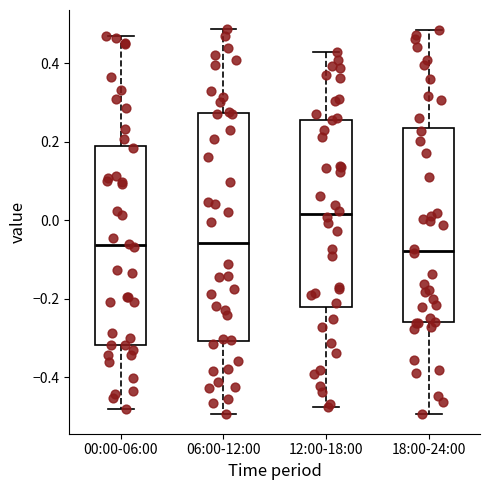

Where is the lower edge of the box for 18:00-24:00 on the y-axis? The values are not printed on the chart, so give them approximately, as read against the axis.

-0.26